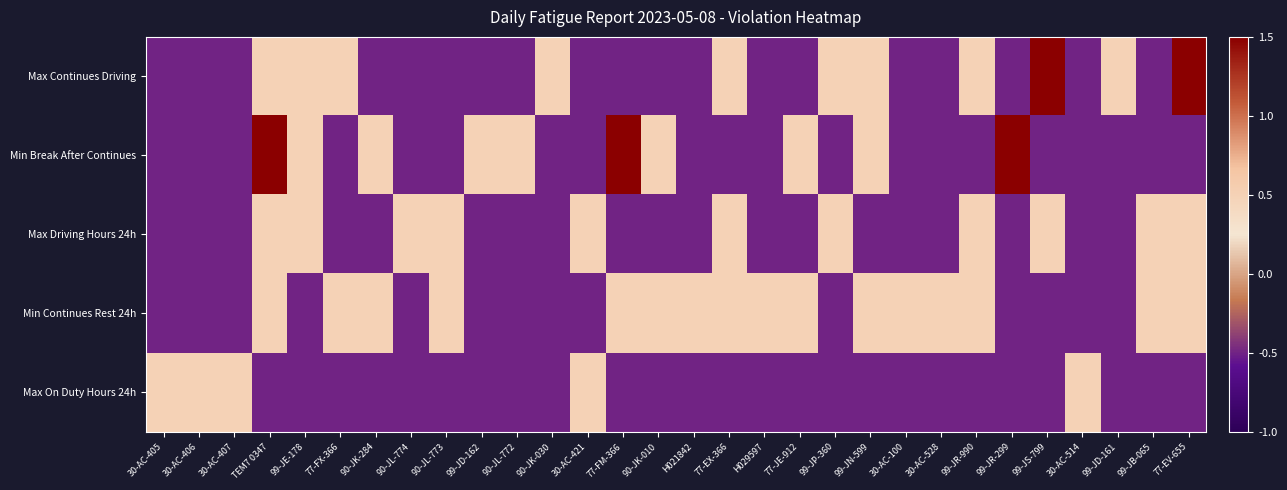

At which category is the sum across all series the highest?

TEM7 0347